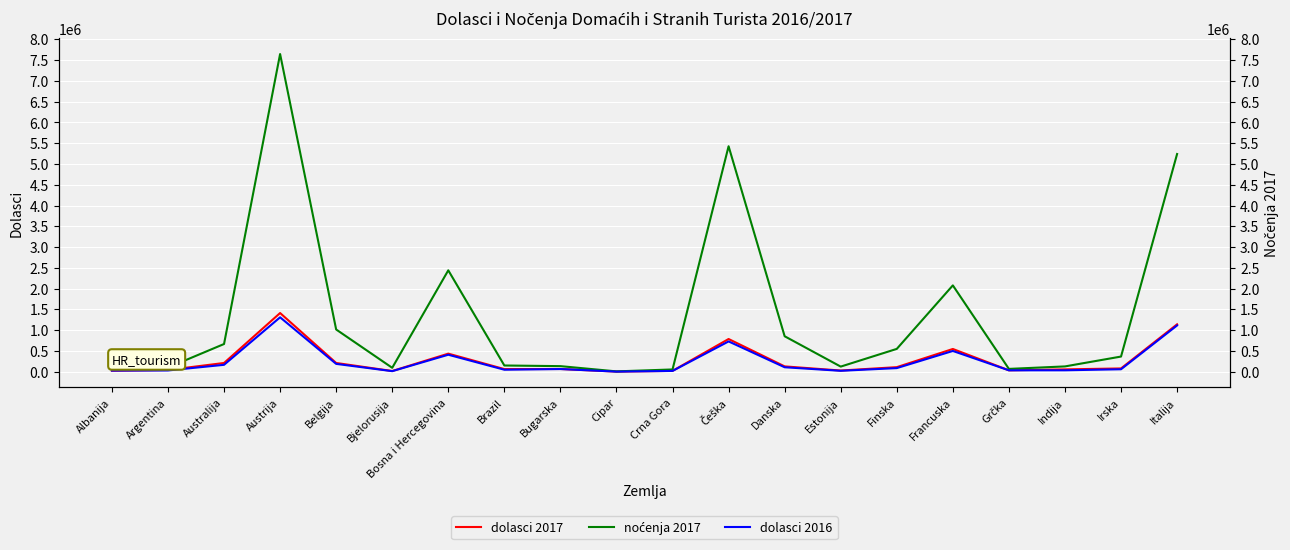

The value of dolasci 2017 at Irska is 79063. True or false?

True